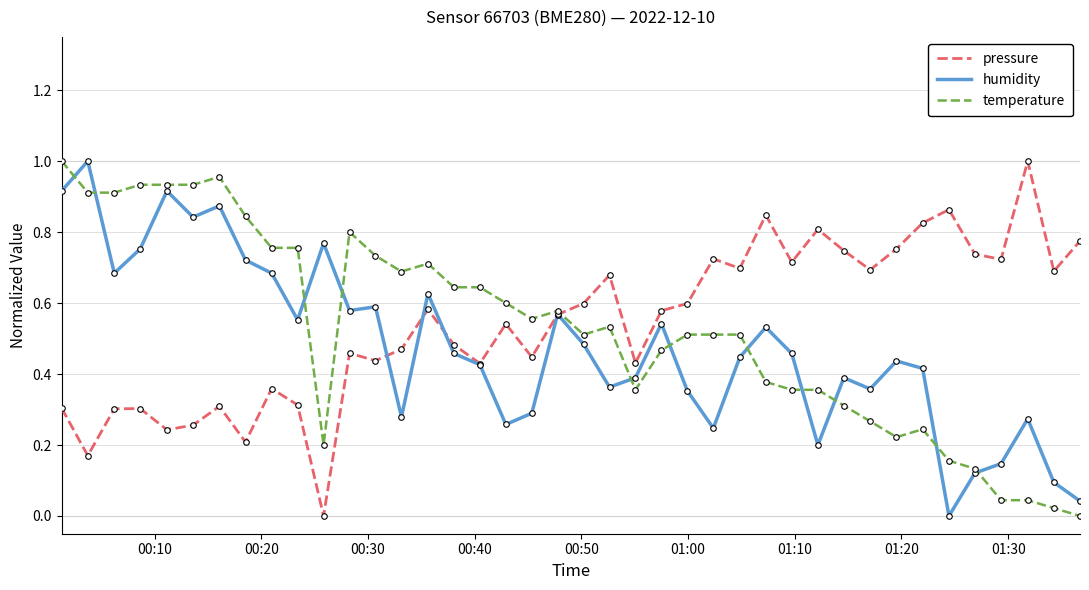

What is the value of the pressure point at the 12th from the left?

0.5